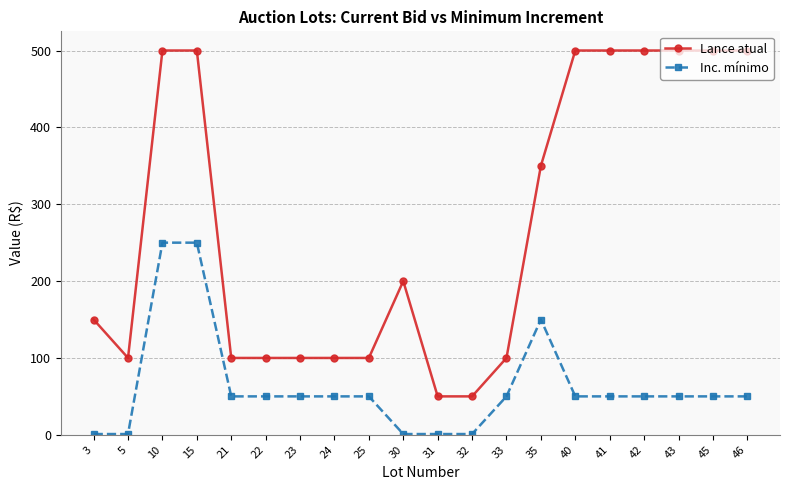

List the series in order of their overall mean, lowest first.

Inc. mínimo, Lance atual